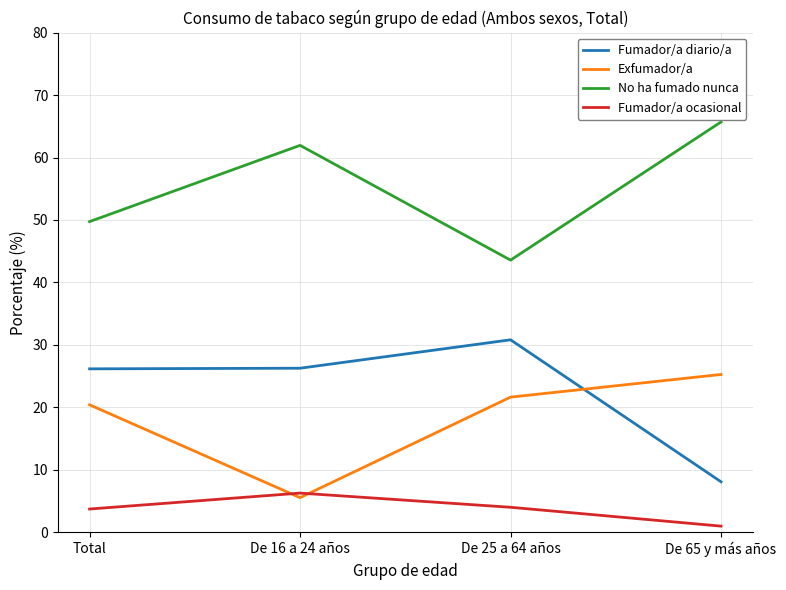

What is the minimum value for Fumador/a diario/a?

8.1